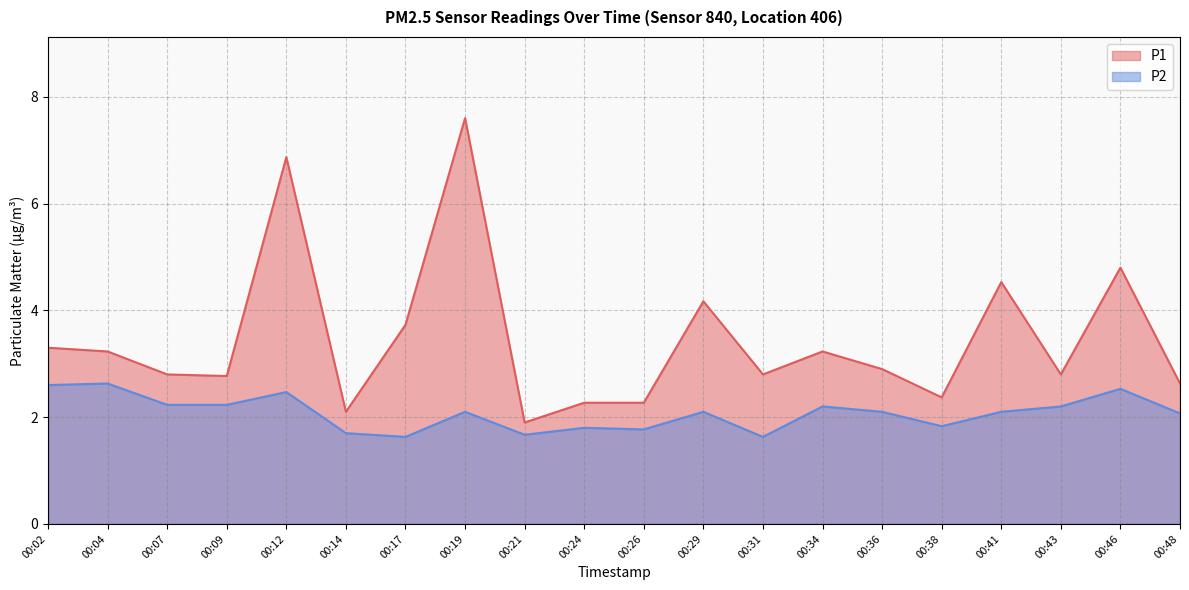

Which series has the largest total across all categories?

P1